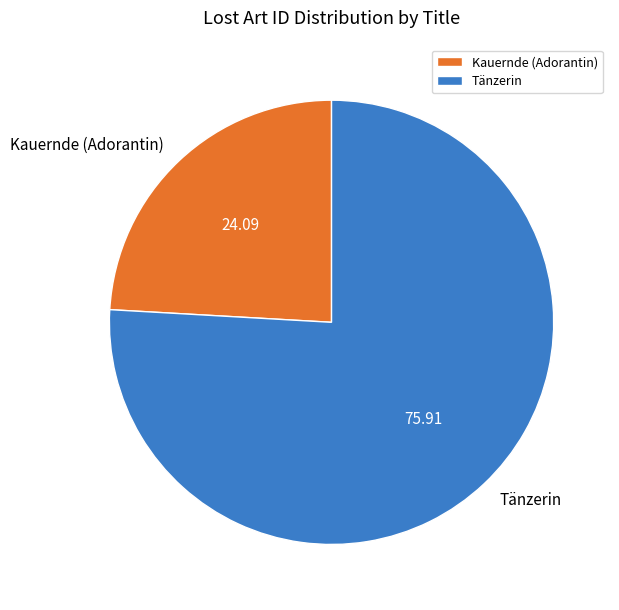

Is it true that Tänzerin is 76% of the pie?

True